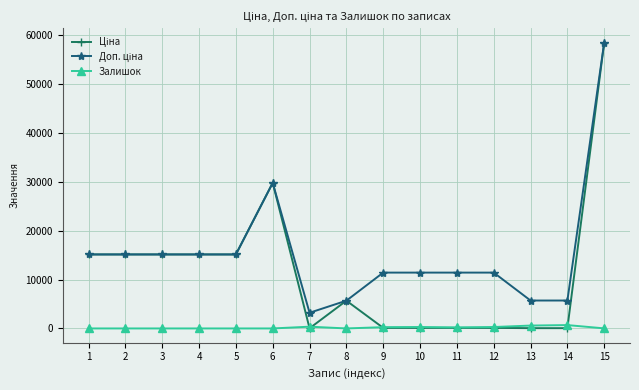

What is the maximum value shown in the chart?

58426.5